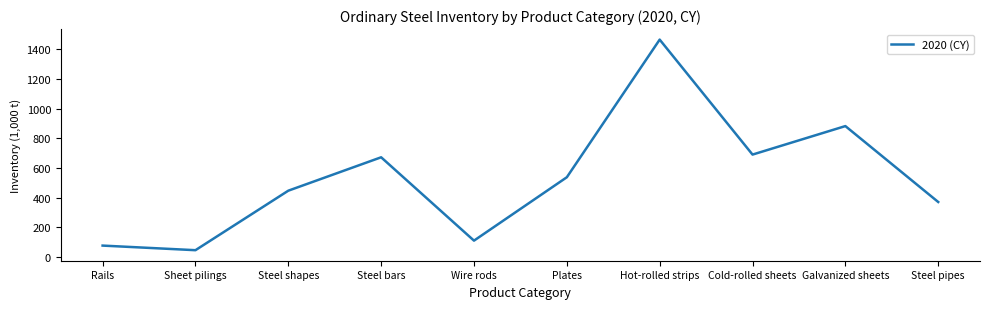

What is the greatest value displayed?

1465.0